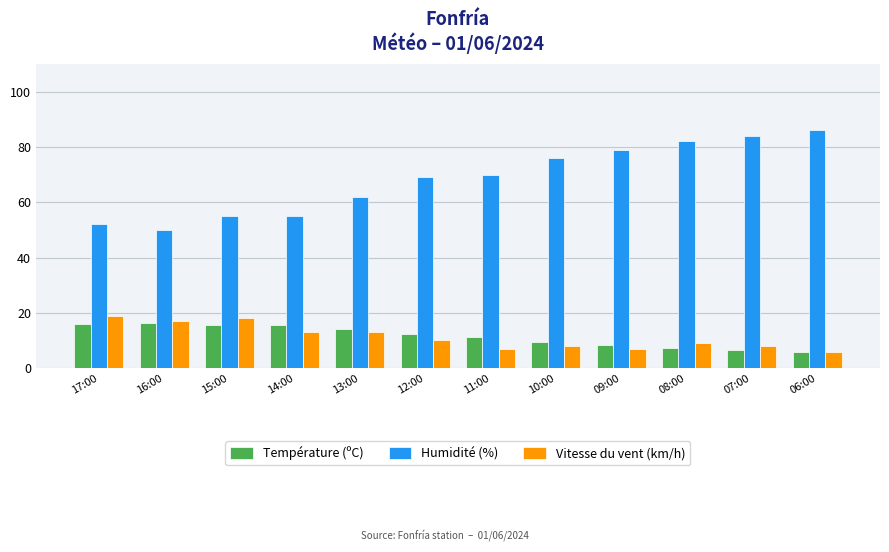

How many categories are shown in the chart?

12